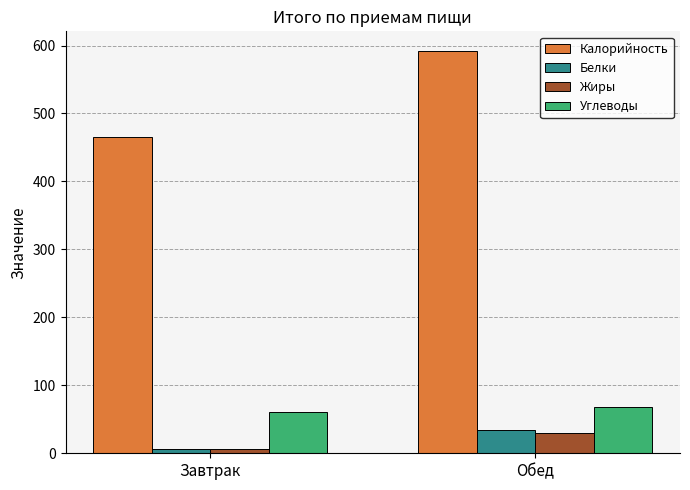

True or false: Калорийность has a value of 466.1 at Завтрак.

True